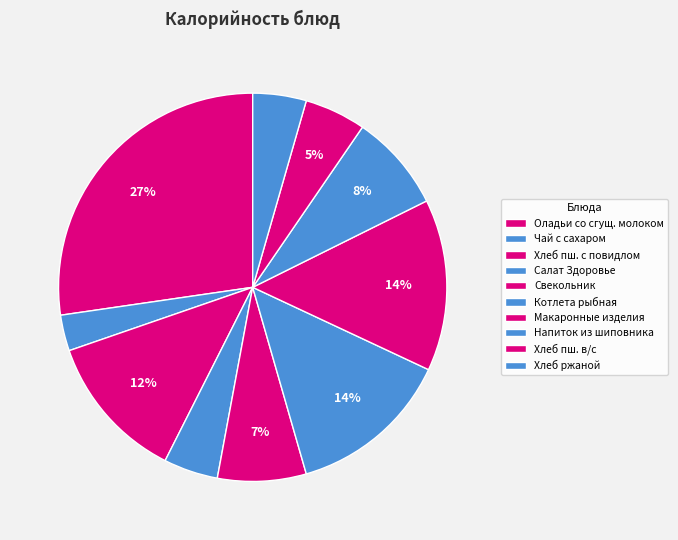

Which category has the smallest portion of the pie?

Чай с сахаром, с лимоном